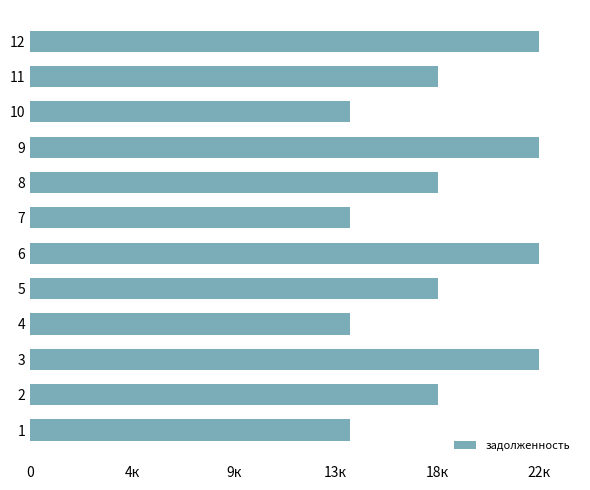

Are the bars grouped side by side (vs. stacked)?

No